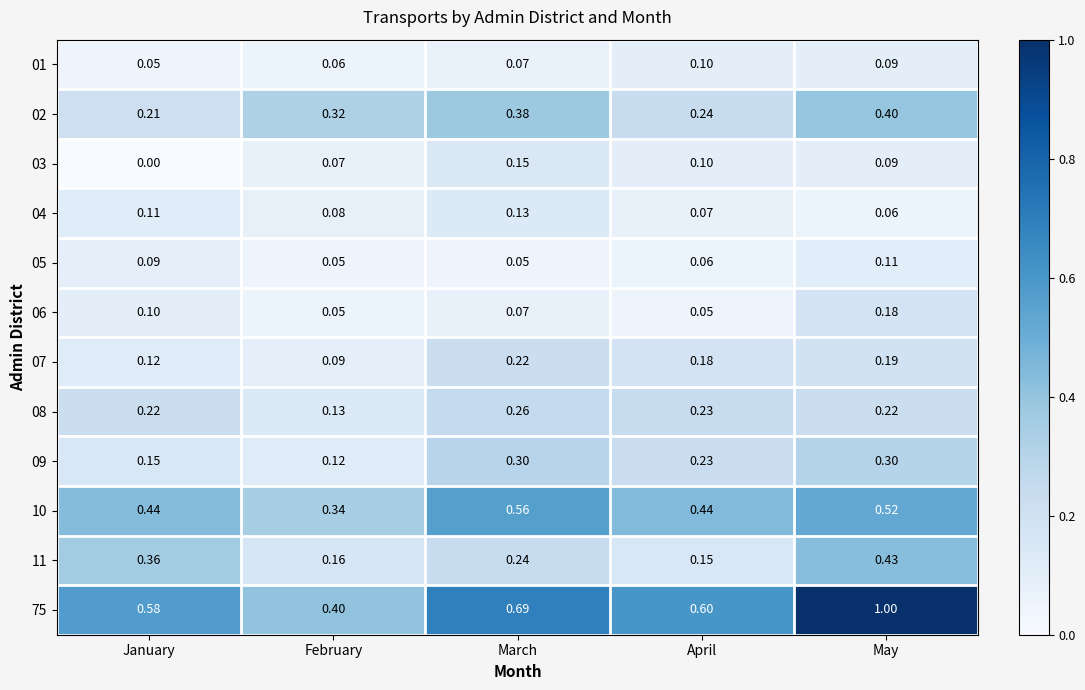

Where is 04 nearest to the value 0?

May